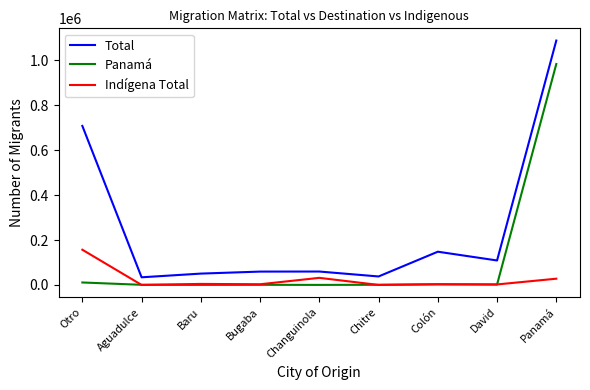

What is the lowest value of the Indígena Total series?

190